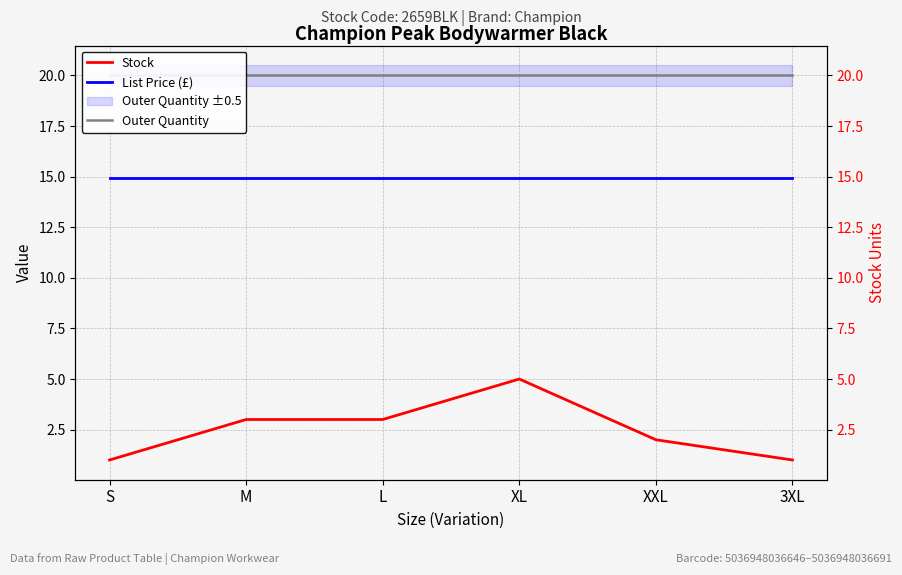

Is it true that List Price (£) equals 14.9 at XL?

True